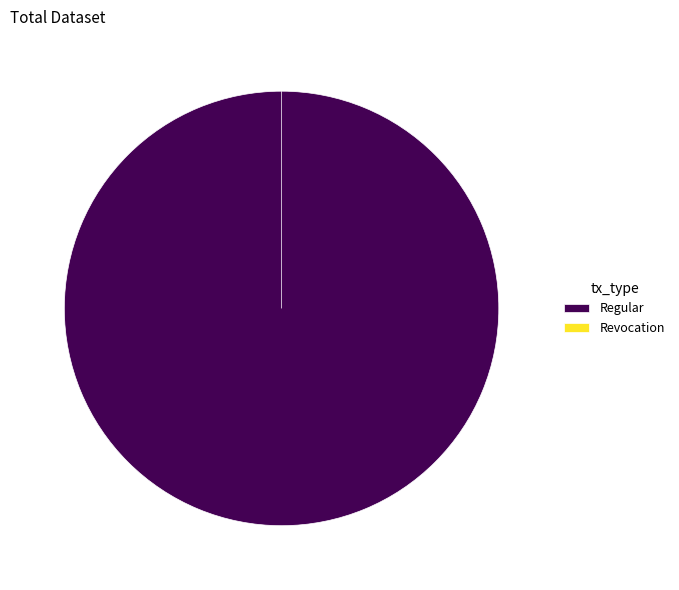

To the nearest percent, what is the difference between the largest and smallest slice percentages?

100%